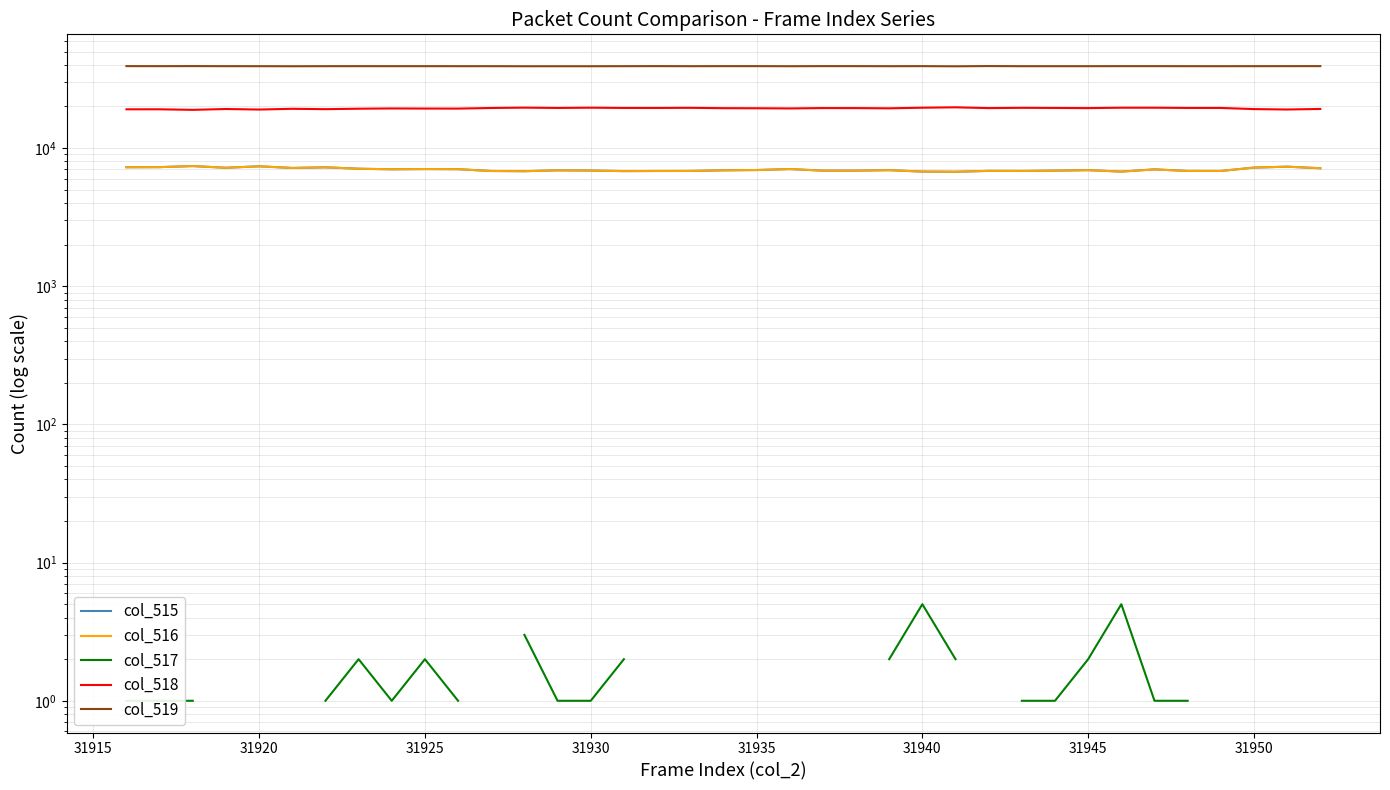

What is the difference between the maximum and second lowest values in the col_519 series?

119.0